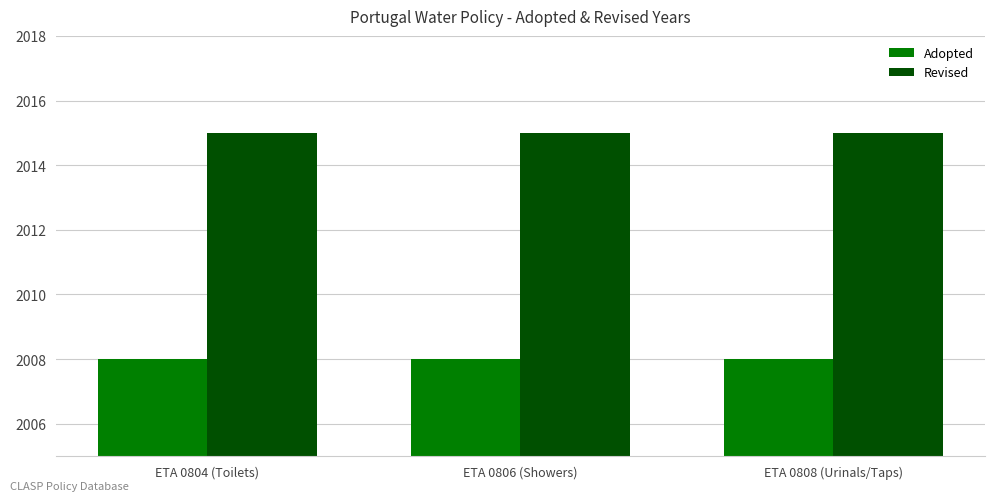

Read the Adopted value at ETA 0806 (Showers).

2008